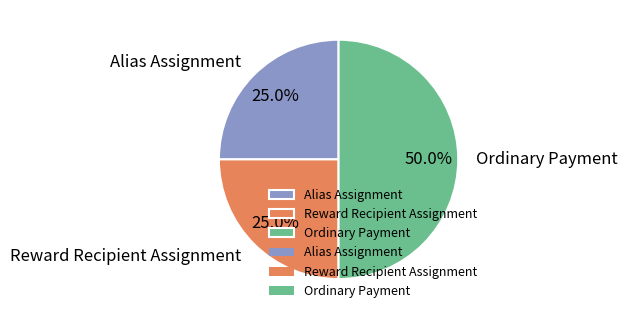

How many slices are in this pie chart?

3